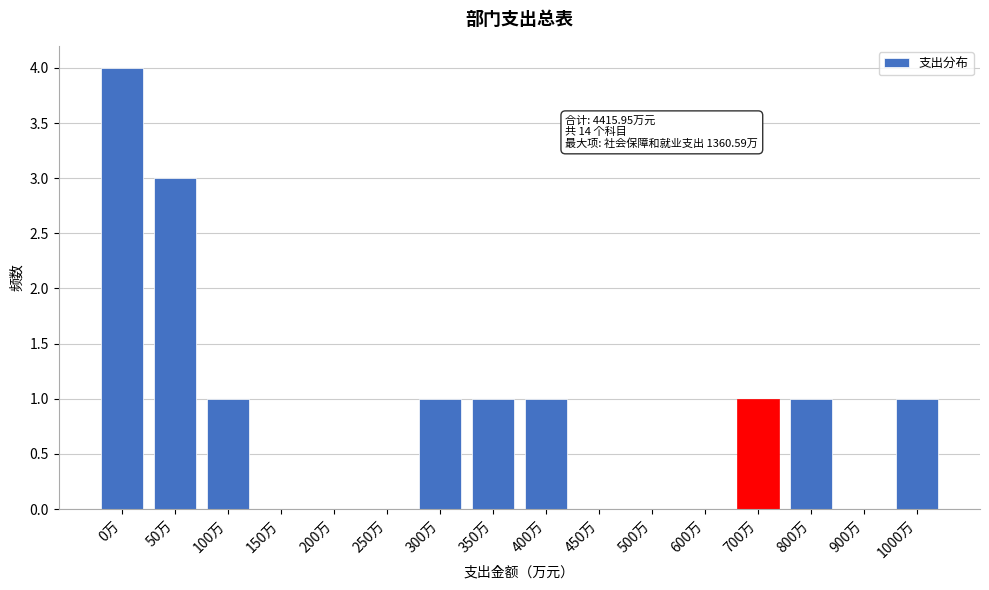

Reading right to left, list all the values displayed in this chart.

1000万=1	900万=0	800万=1	700万=1	600万=0	500万=0	450万=0	400万=1	350万=1	300万=1	250万=0	200万=0	150万=0	100万=1	50万=3	0万=4